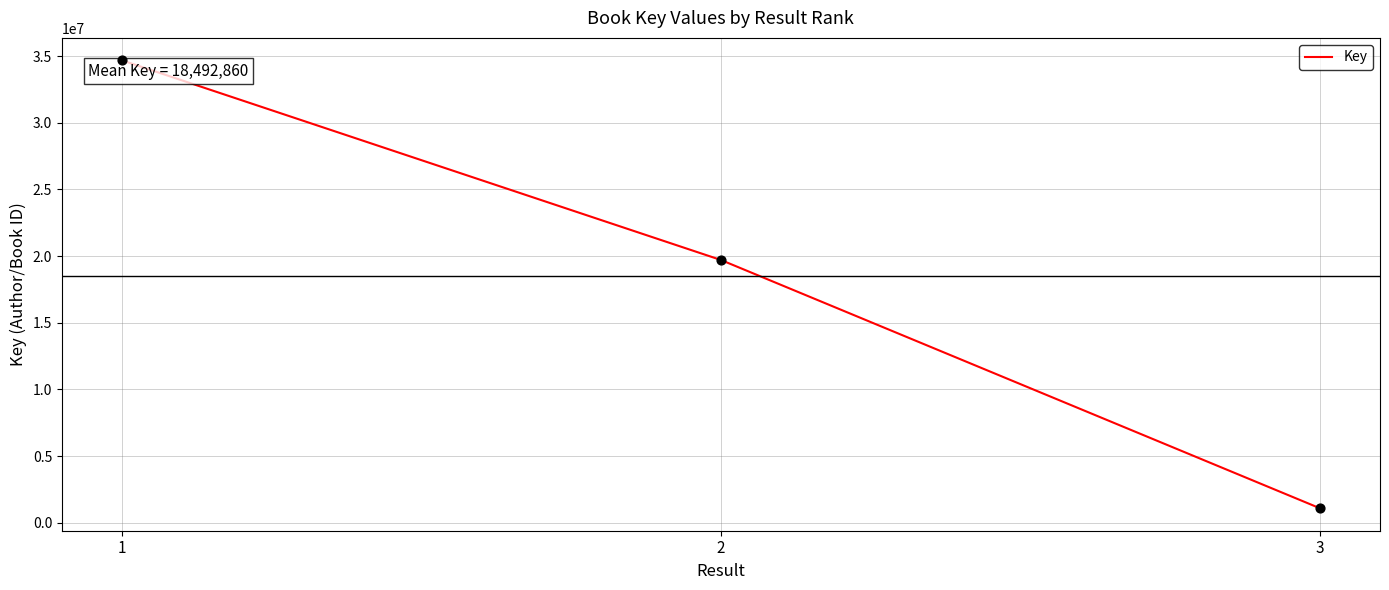

What is the change in value from 1 to 3?

-33605795